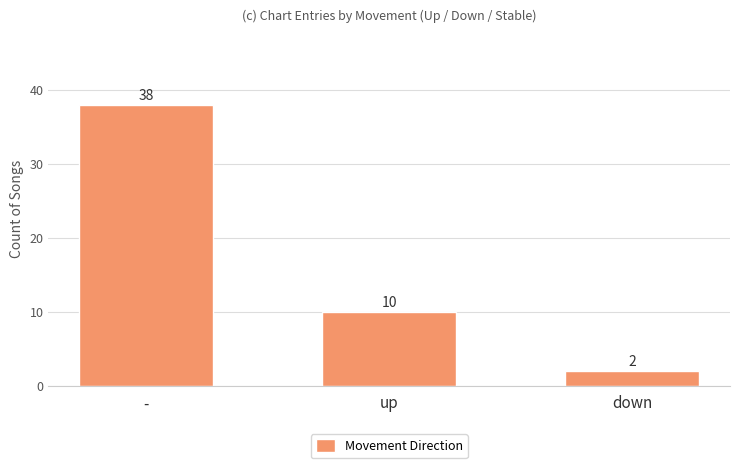

Is it true that the value at up is 3?

False